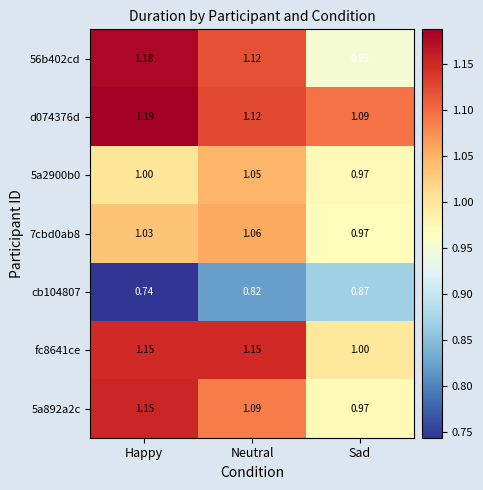

Is the value of d074376d at Sad greater than the value of 5a892a2c at Sad?

Yes